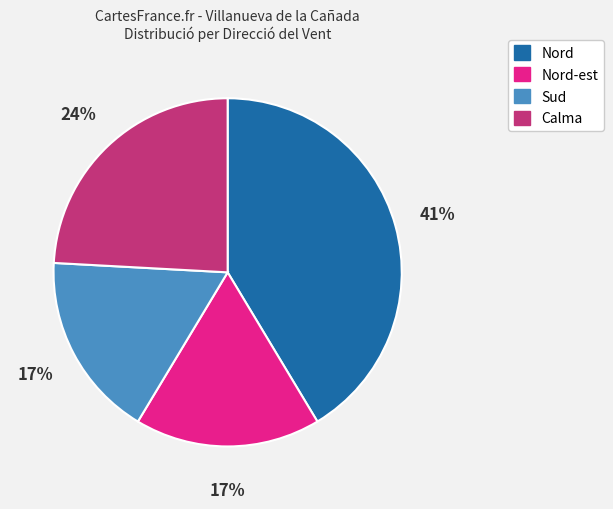

Is there any slice that represents more than half of the pie?

No